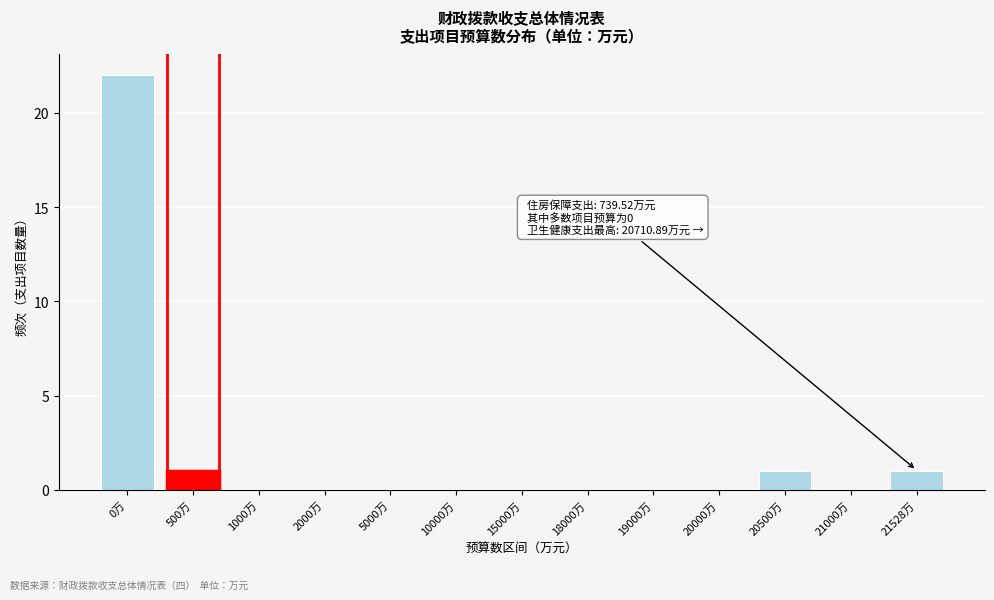

Reading right to left, list all the values displayed in this chart.

21528万=1	21000万=0	20500万=1	20000万=0	19000万=0	18000万=0	15000万=0	10000万=0	5000万=0	2000万=0	1000万=0	500万=1	0万=22